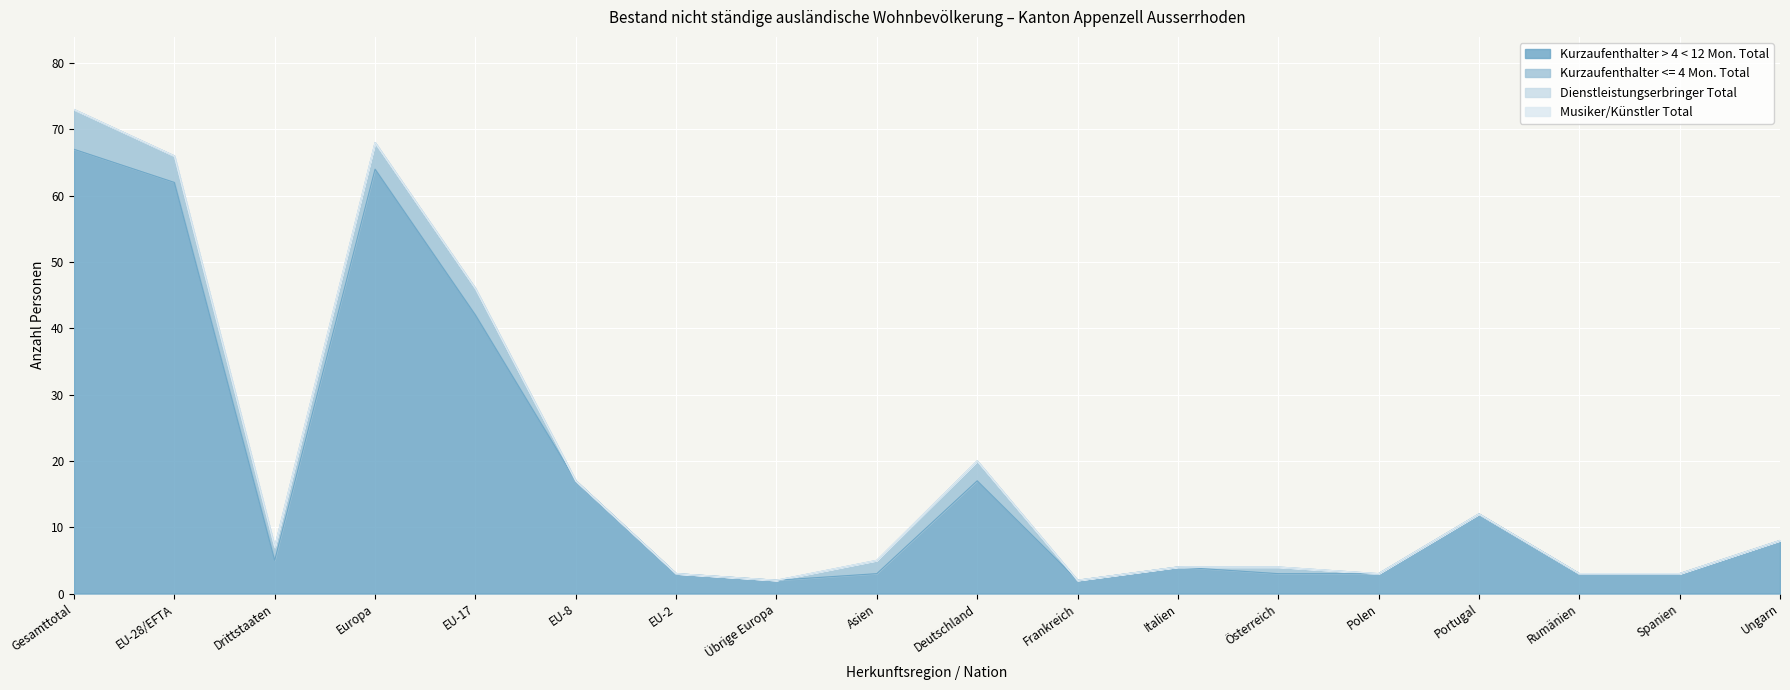

Which has a higher value, EU-8 or Italien?

EU-8